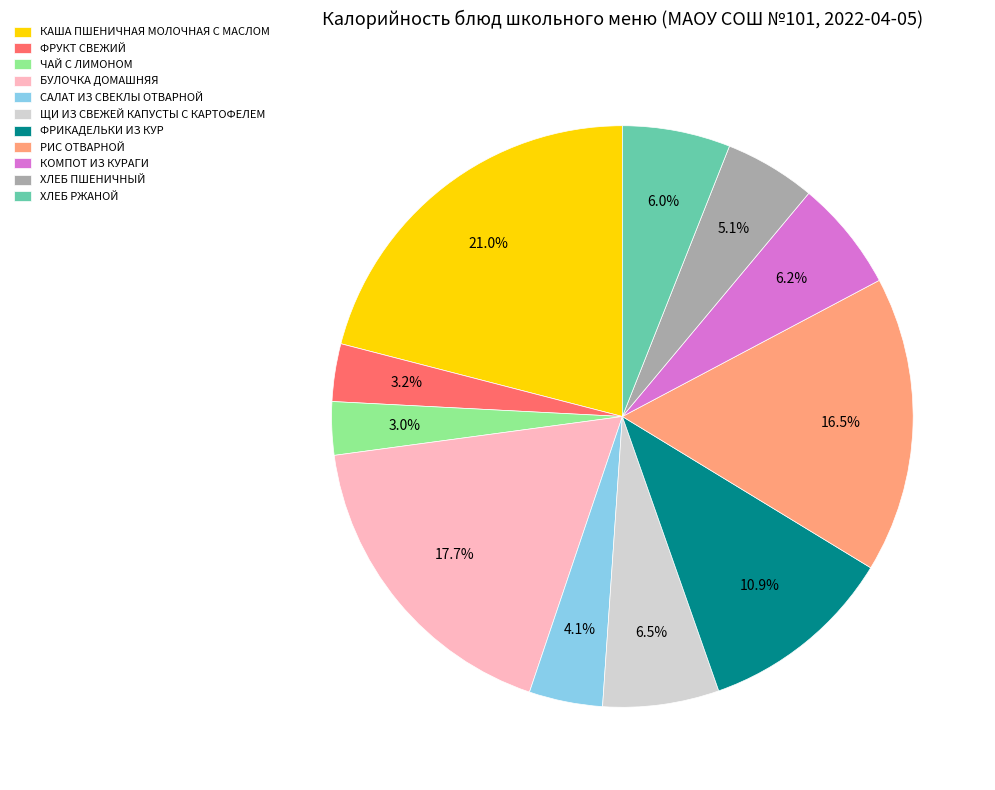

What percentage is the ФРУКТ СВЕЖИЙ slice, to the nearest percent?

3%